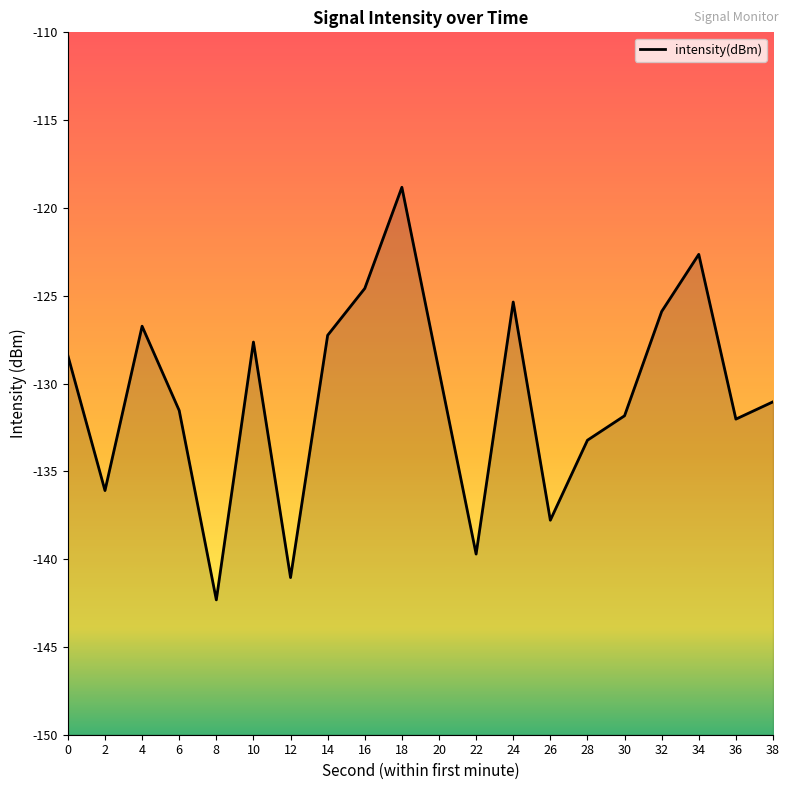

What is the change in value from 2 to 4?

+9.4